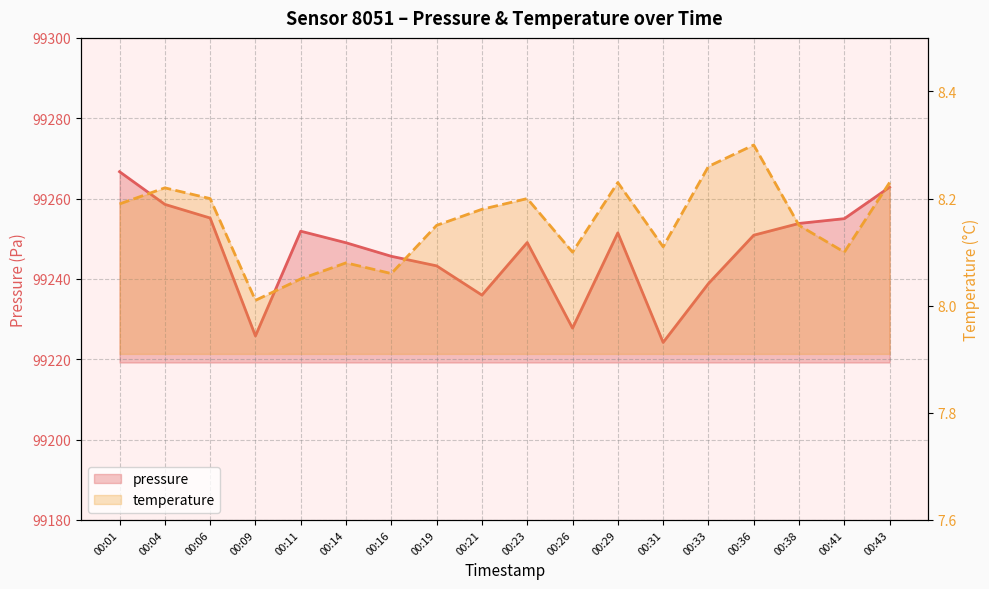

True or false: temperature and pressure intersect in this chart.

False